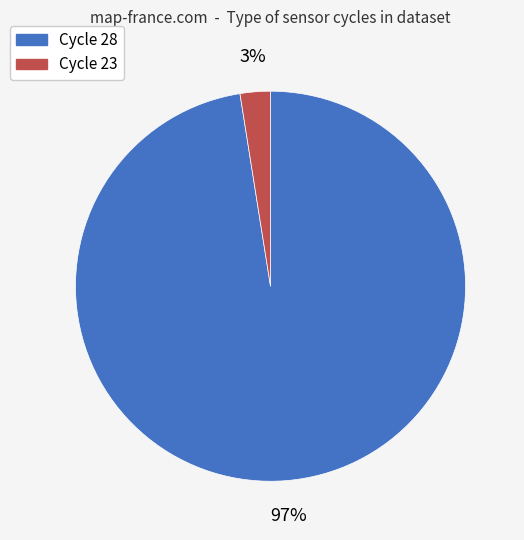

Is there any slice that represents more than half of the pie?

Yes